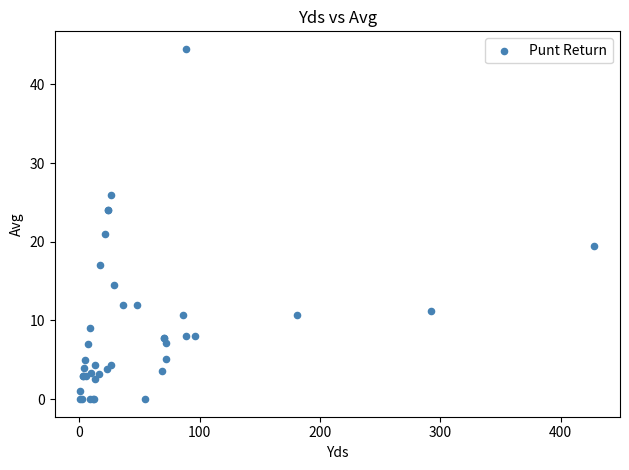

What Y value in the scatter plot is closest to 22?

21.0